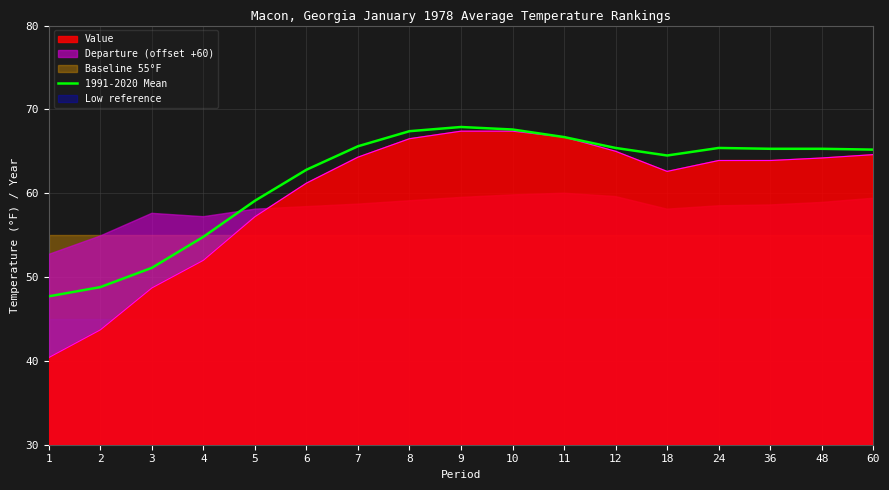

Which label corresponds to the smallest value in the chart?

1